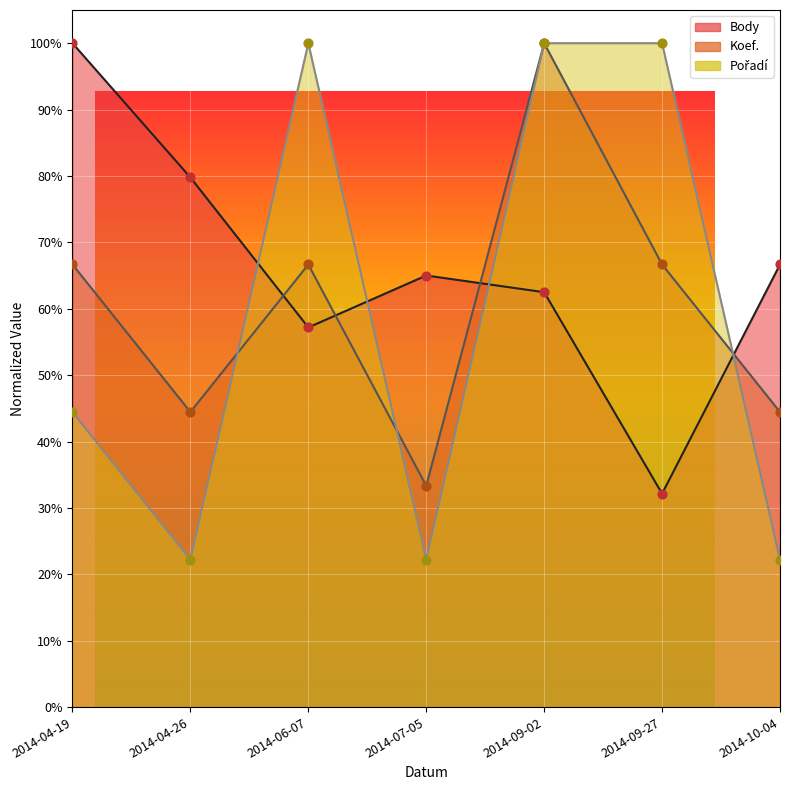

Is the value of Pořadí at 2014-04-19 greater than the value of Body at 2014-09-02?

No